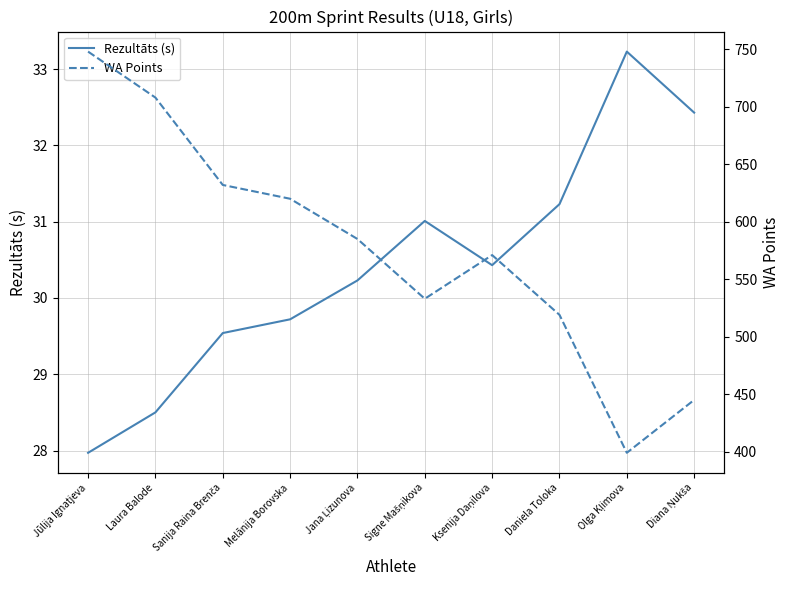

What is the difference between the maximum and minimum values in the WA Points series?

349.0